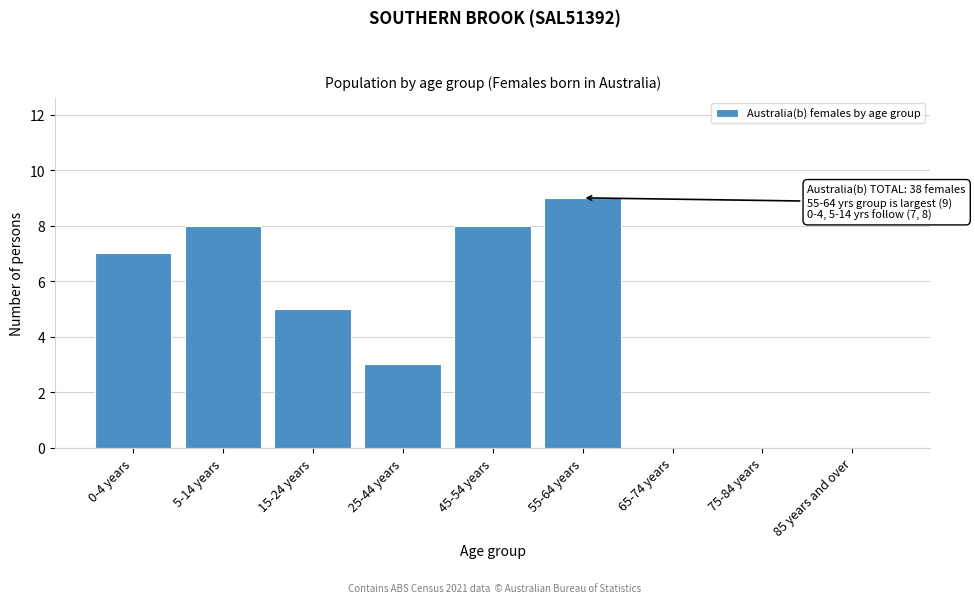

Reading right to left, list all the values displayed in this chart.

85 years and over=0	75-84 years=0	65-74 years=0	55-64 years=9	45-54 years=8	25-44 years=3	15-24 years=5	5-14 years=8	0-4 years=7